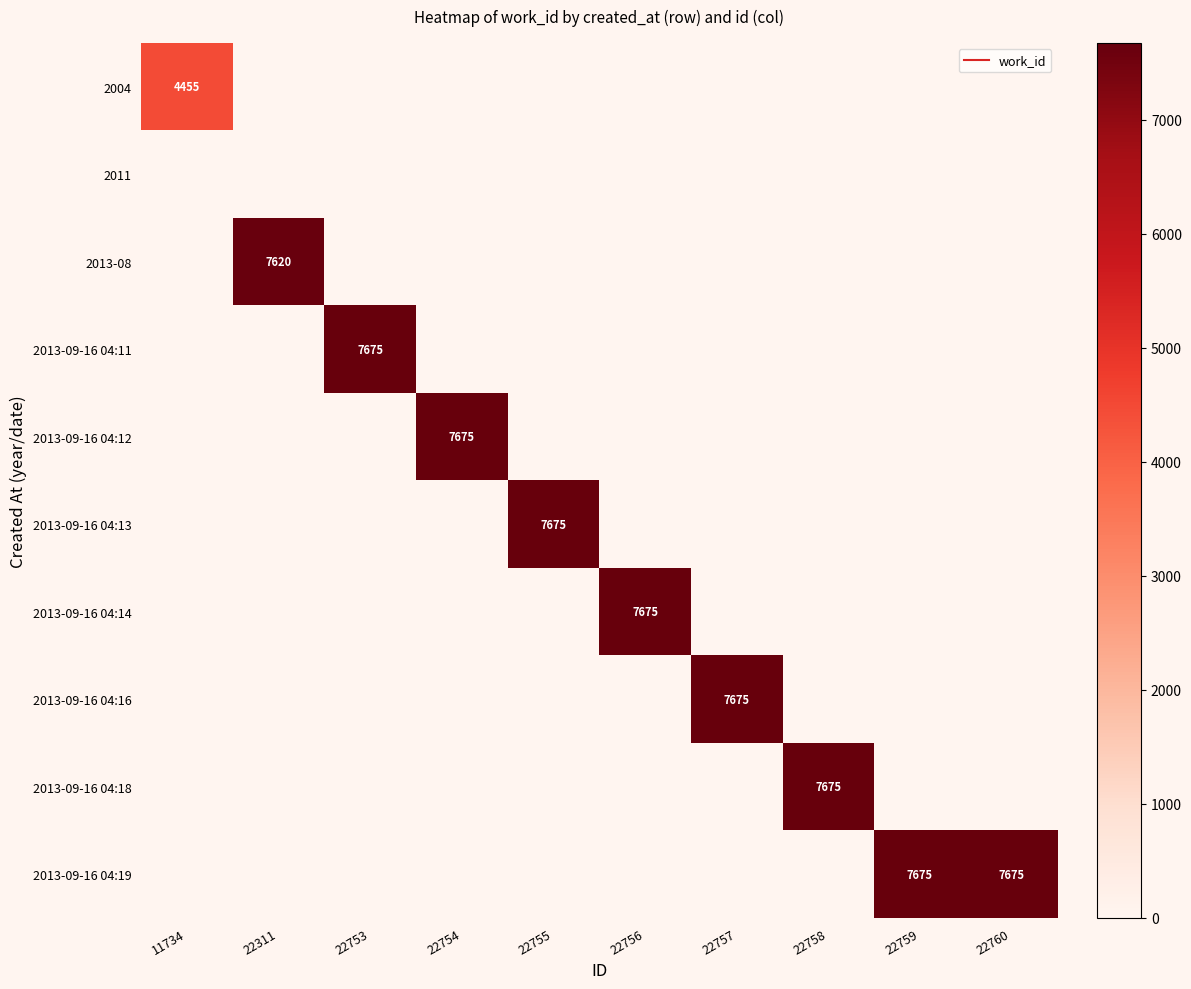

Which series has the largest total across all categories?

2013-09-16 04:19